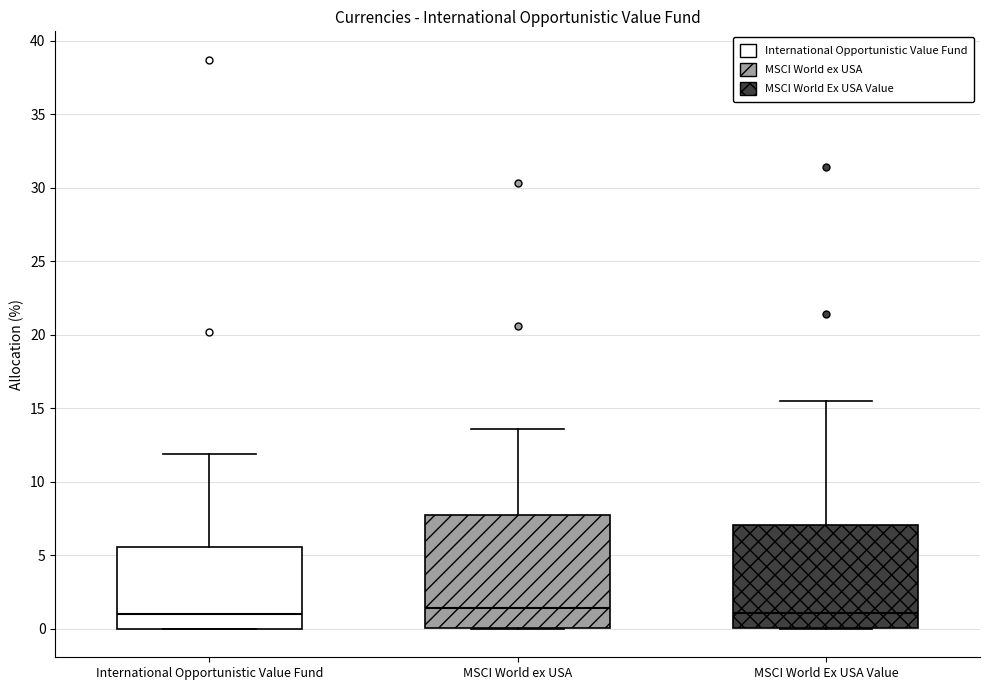

Comparing the boxes themselves (not the whiskers), which one is the tallest?

MSCI World ex USA